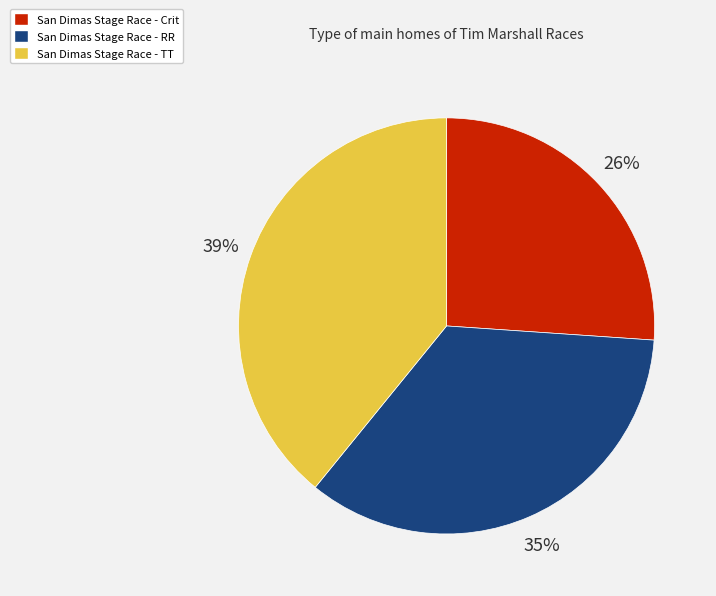

Between San Dimas Stage Race - TT and San Dimas Stage Race - Crit, which is larger?

San Dimas Stage Race - TT